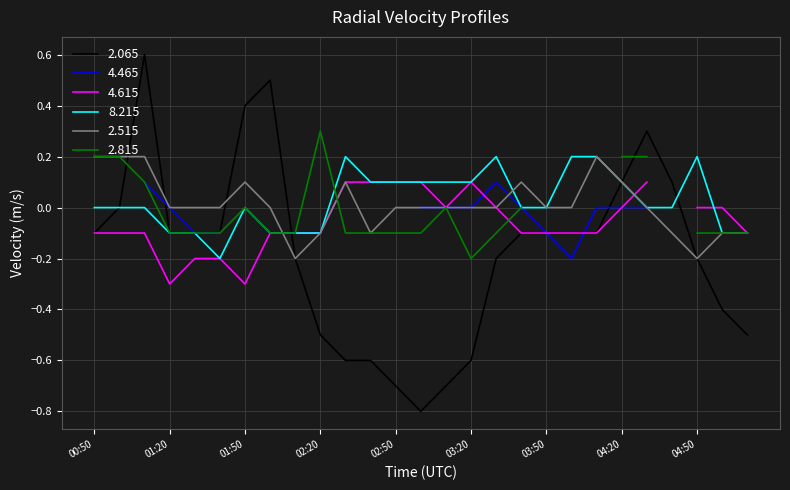

The value of 2.515 at 00:50 is 0.3. True or false?

False